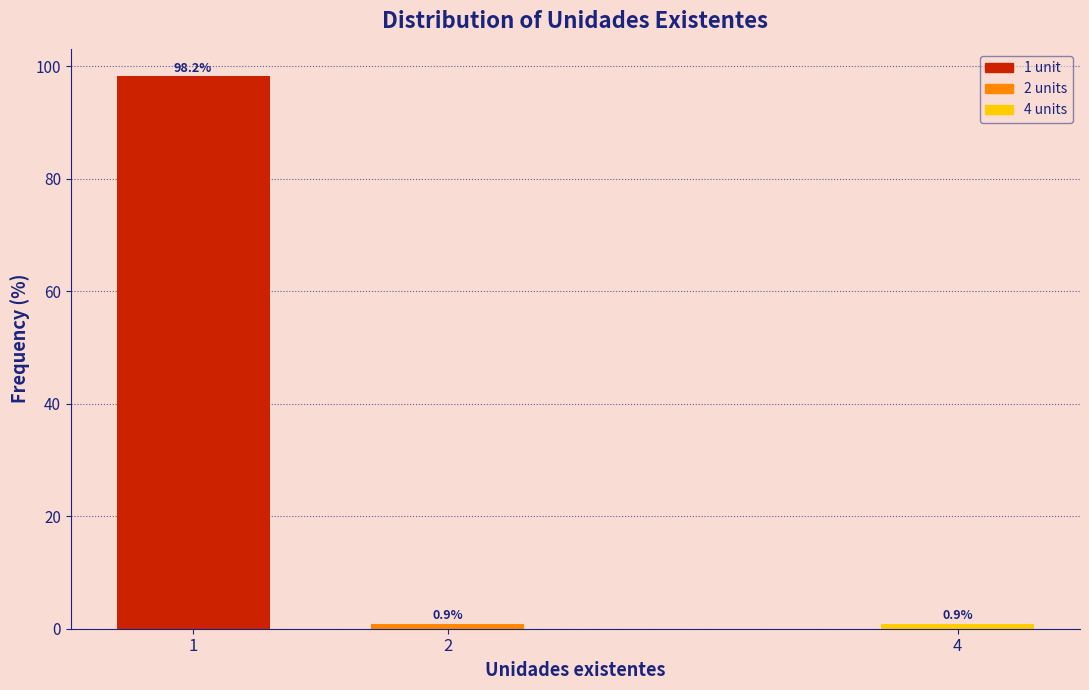

Reading left to right, transcribe all the data shown in this chart.

1=98.2	2=0.9	4=0.9